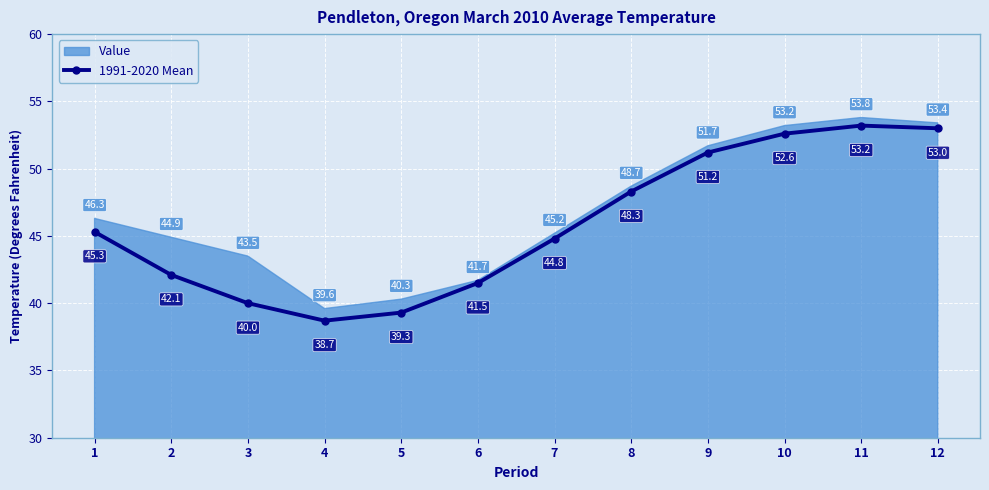

At which label is the value closest to 45?

7